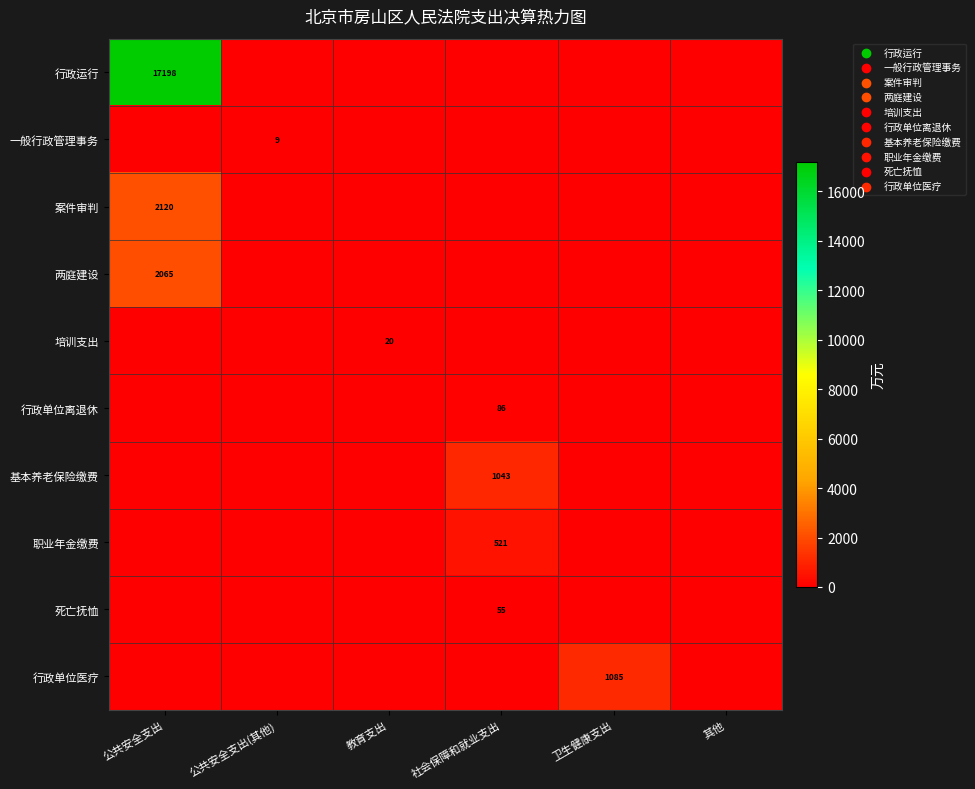

What is the difference between the highest and lowest values at 卫生健康支出?

1085.0